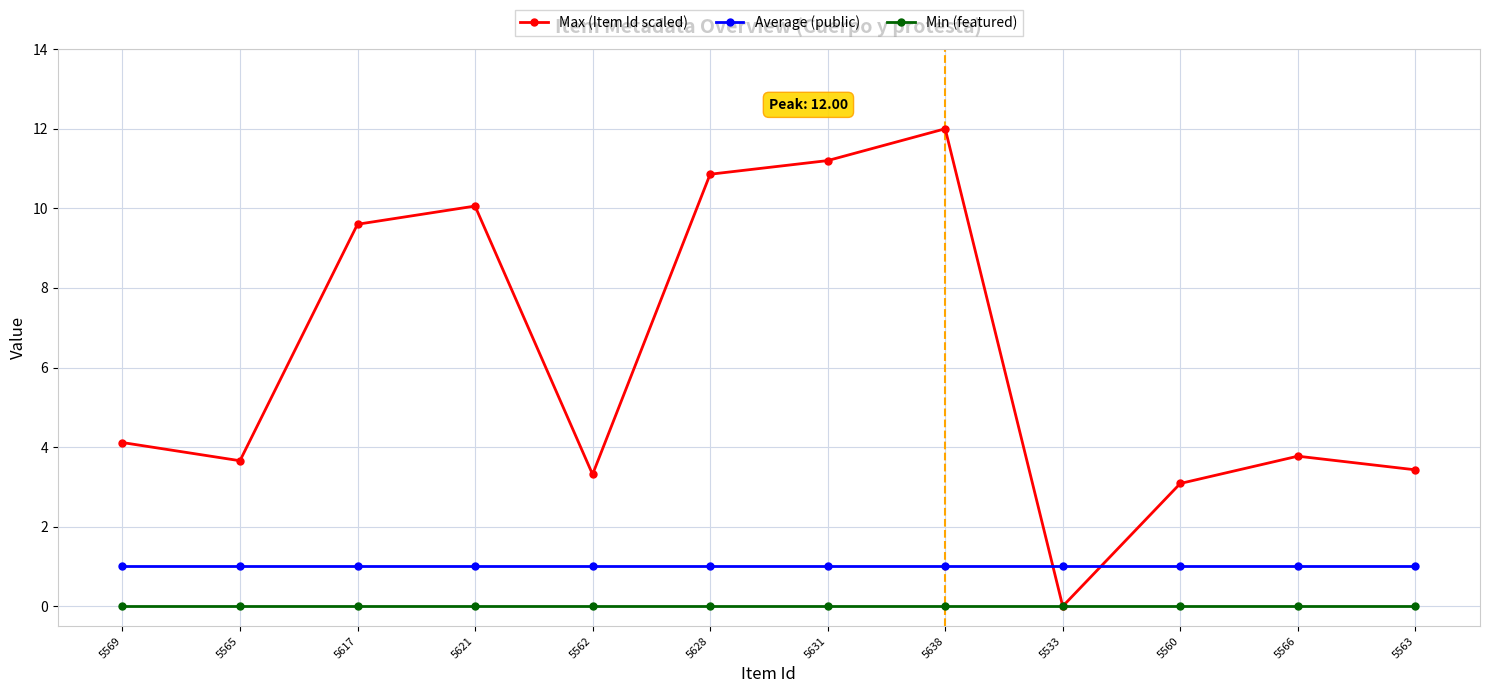

Reading right to left, transcribe all the data shown in this chart.

Max (Item Id scaled): 5563=3.4	5566=3.8	5560=3.1	5533=0.0	5638=12.0	5631=11.2	5628=10.9	5562=3.3	5621=10.1	5617=9.6	5565=3.7	5569=4.1
Average (public): 5563=1.0	5566=1.0	5560=1.0	5533=1.0	5638=1.0	5631=1.0	5628=1.0	5562=1.0	5621=1.0	5617=1.0	5565=1.0	5569=1.0
Min (featured): 5563=0.0	5566=0.0	5560=0.0	5533=0.0	5638=0.0	5631=0.0	5628=0.0	5562=0.0	5621=0.0	5617=0.0	5565=0.0	5569=0.0